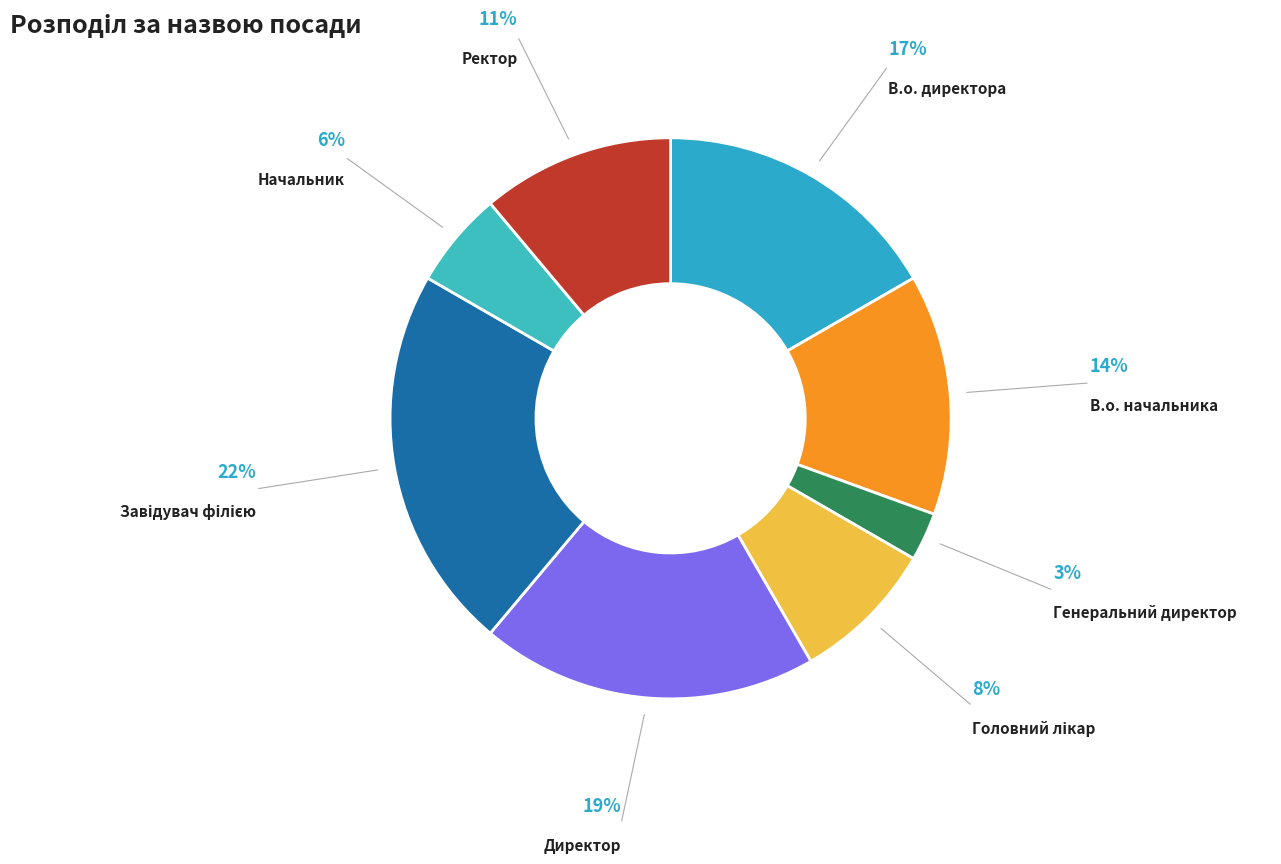

Which category has the smallest portion of the pie?

Генеральний директор